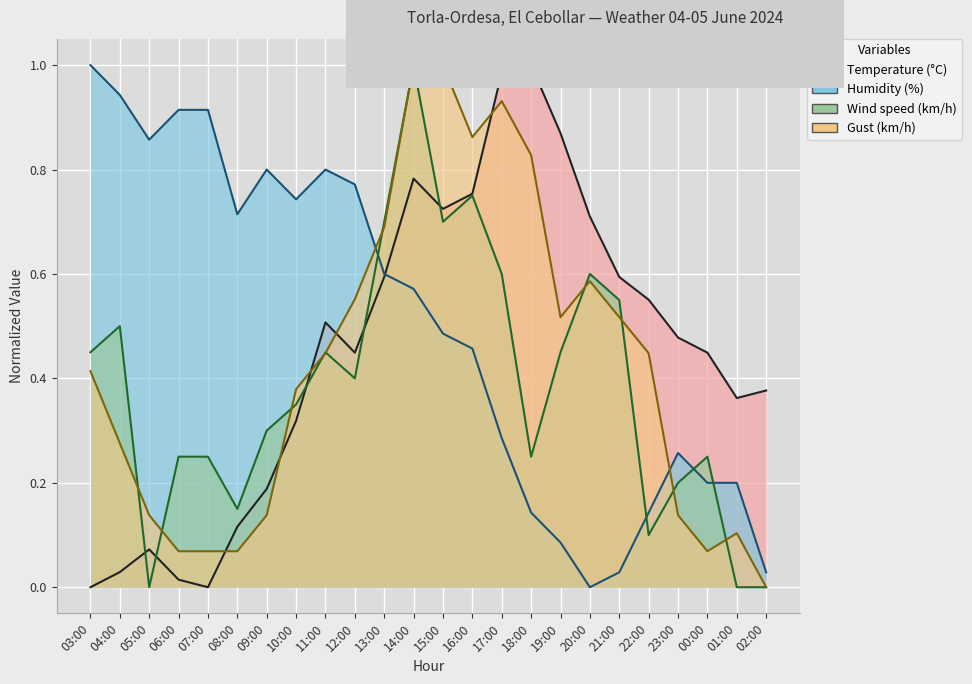

List the series in order of their overall mean, highest first.

Humidity (%), Temperature (°C), Gust (km/h), Wind speed (km/h)